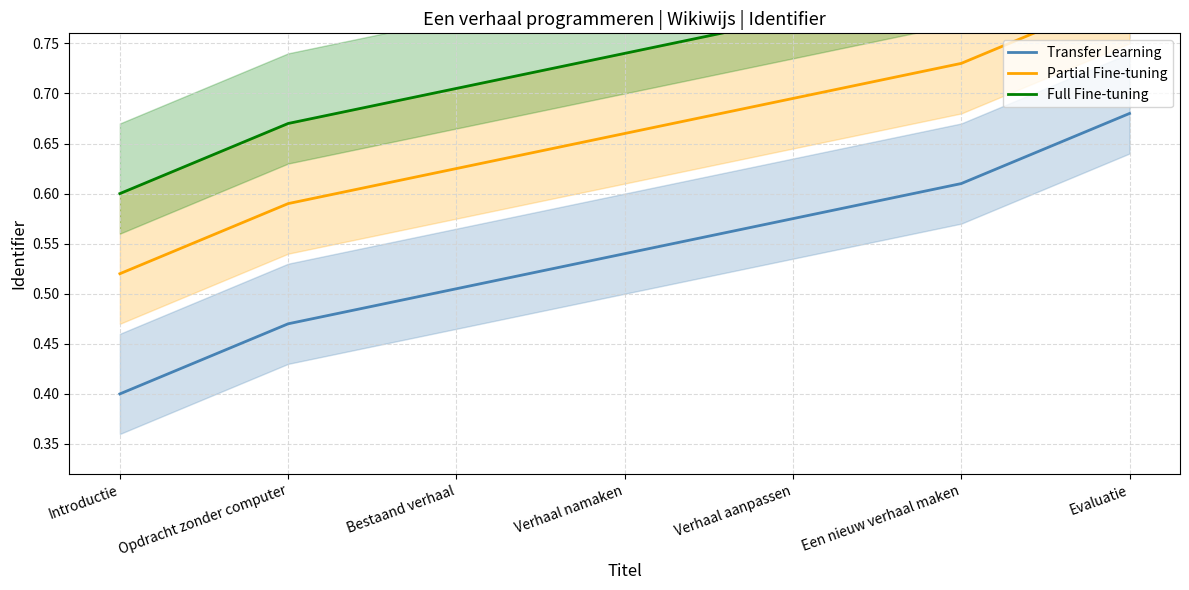

How many lines are shown in the chart?

3